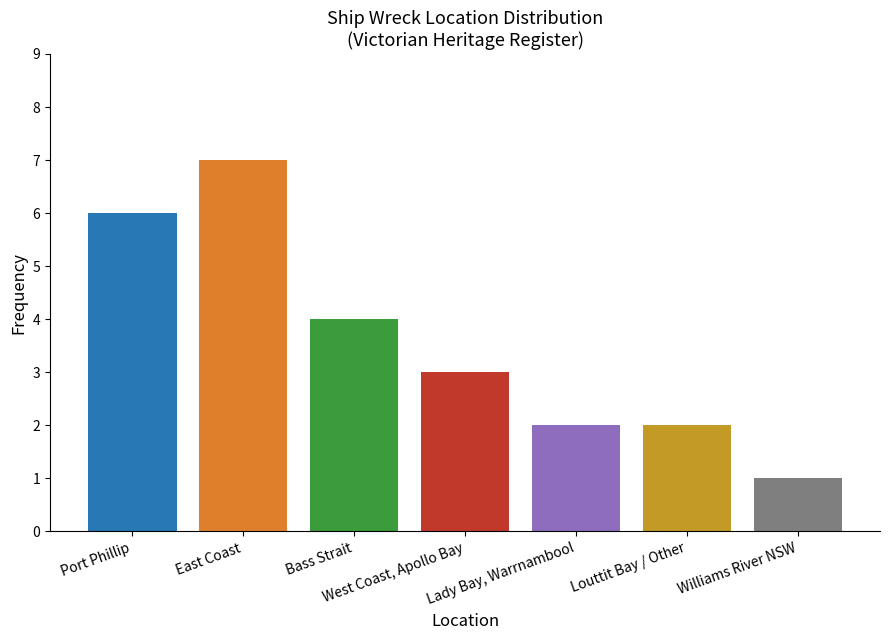

Which label corresponds to the smallest value in the chart?

Williams River NSW